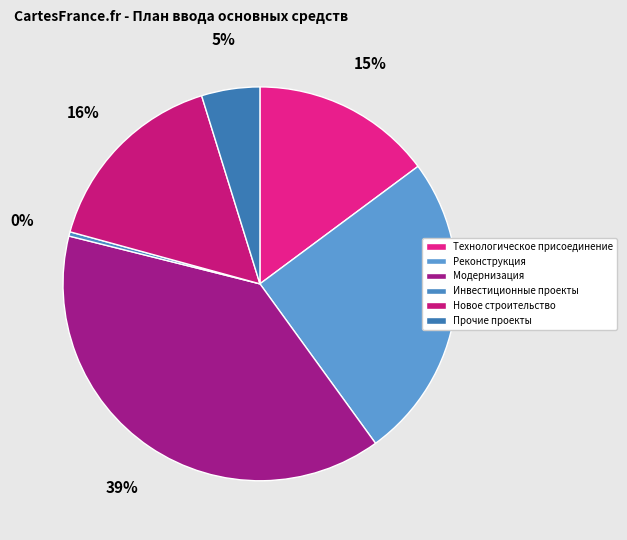

To the nearest percent, what is the difference between the largest and smallest slice percentages?

39%